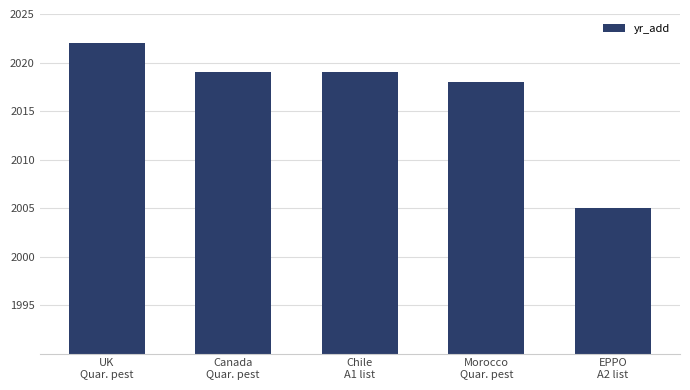

What is the average value?

2017